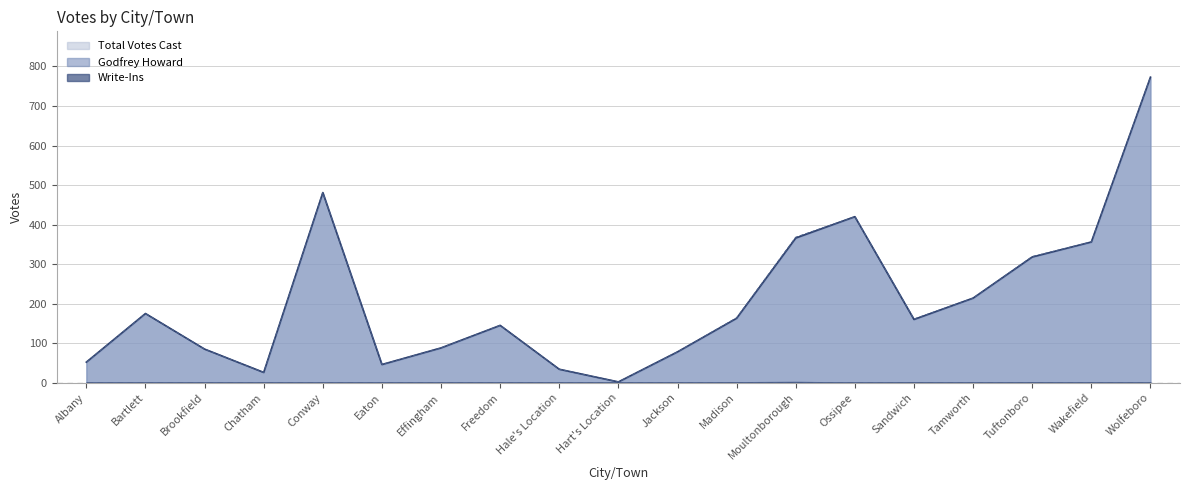

What is the sum of the values at Moultonborough and Chatham?

392